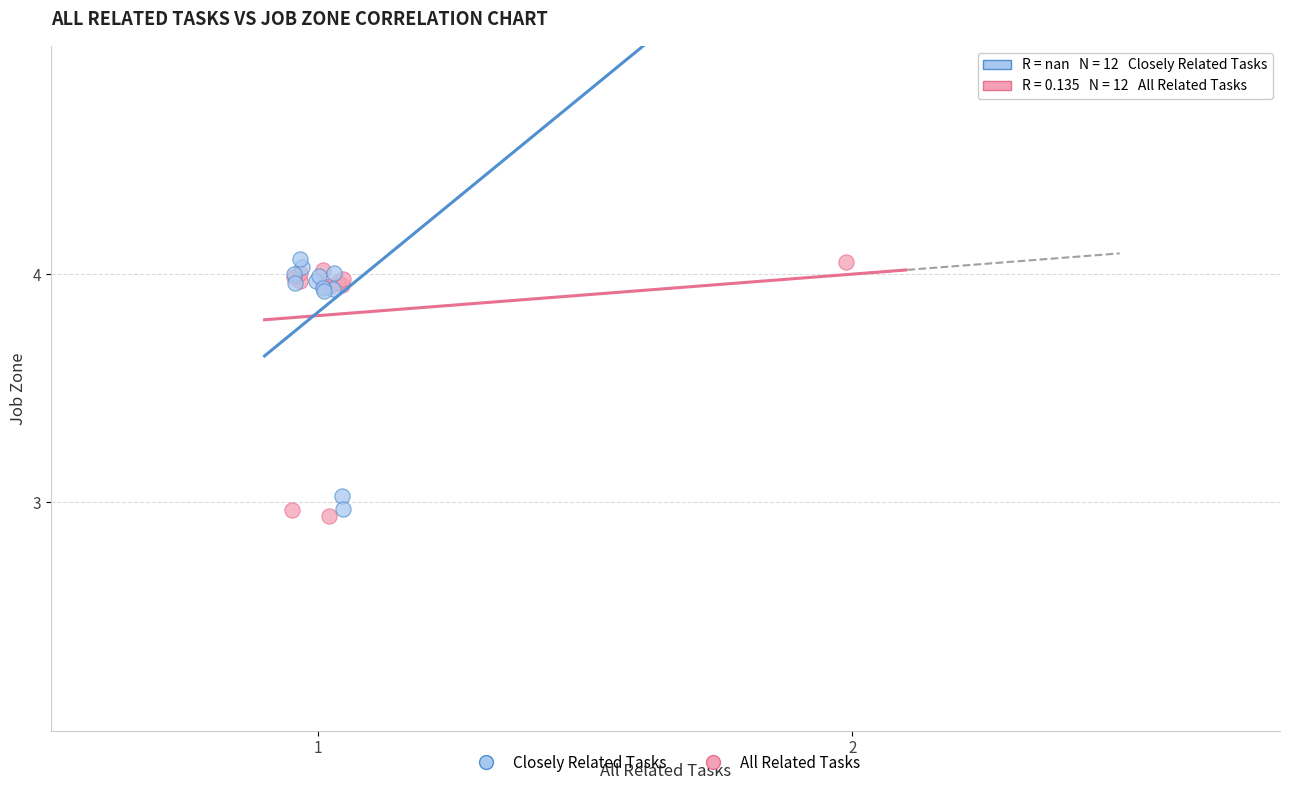

What are all the series names shown in the legend?

Closely Related Tasks, All Related Tasks